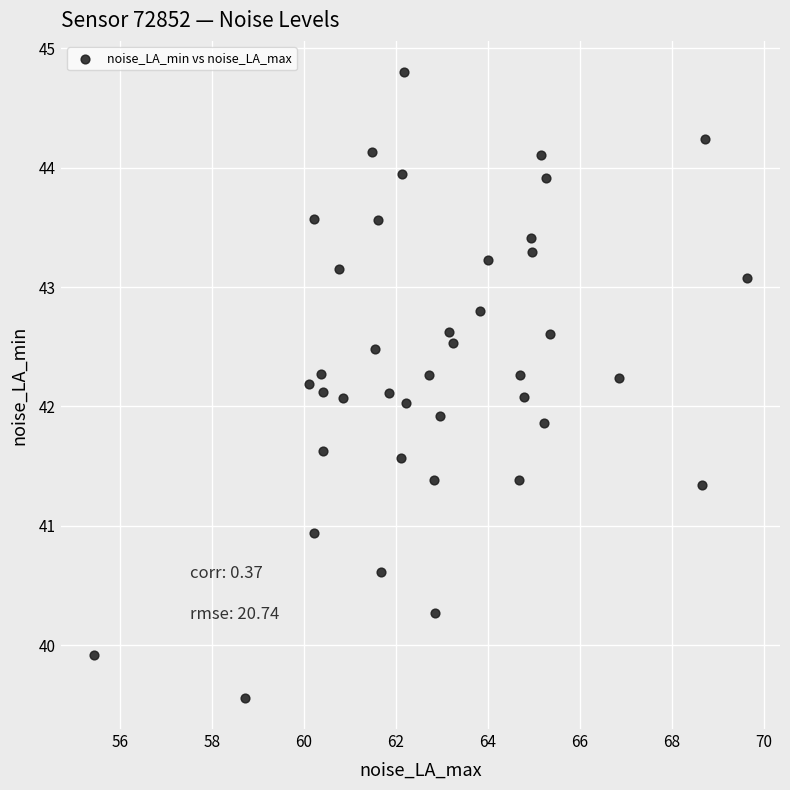

What is the range of Y values (max minus min)?

5.2